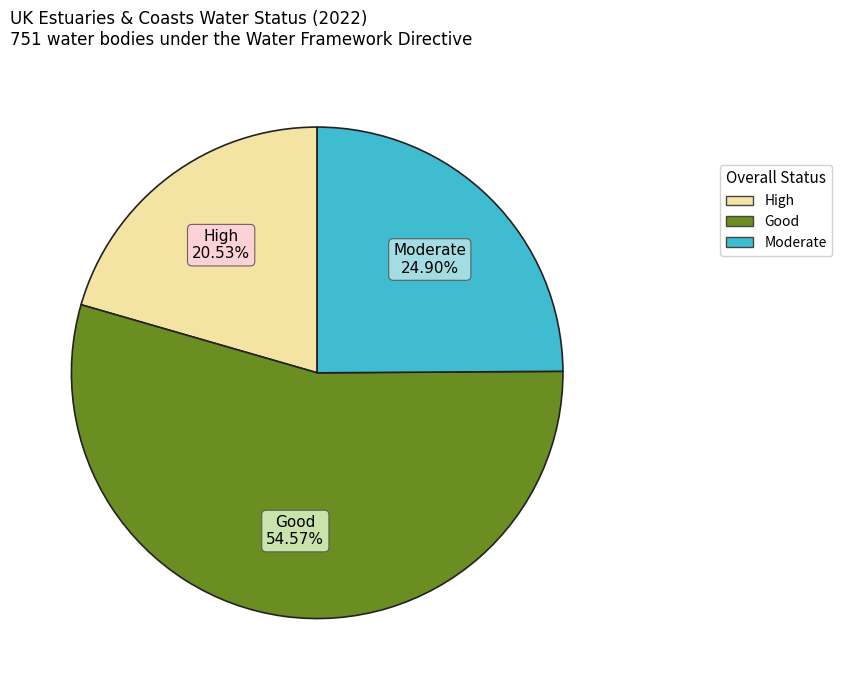

Is there any slice that represents more than half of the pie?

Yes